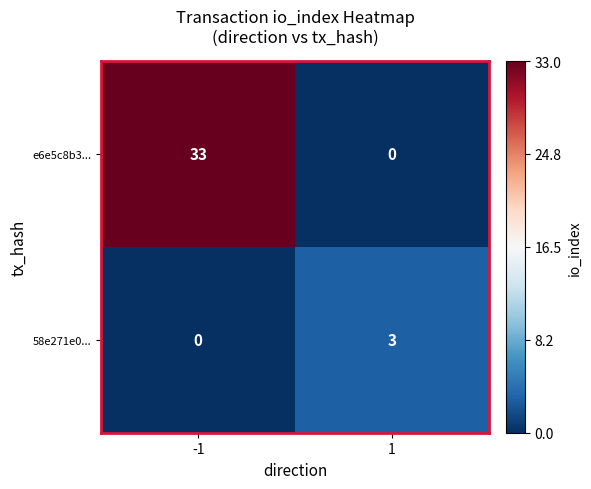

The value of e6e5c8b3... at 1 is 0. True or false?

True